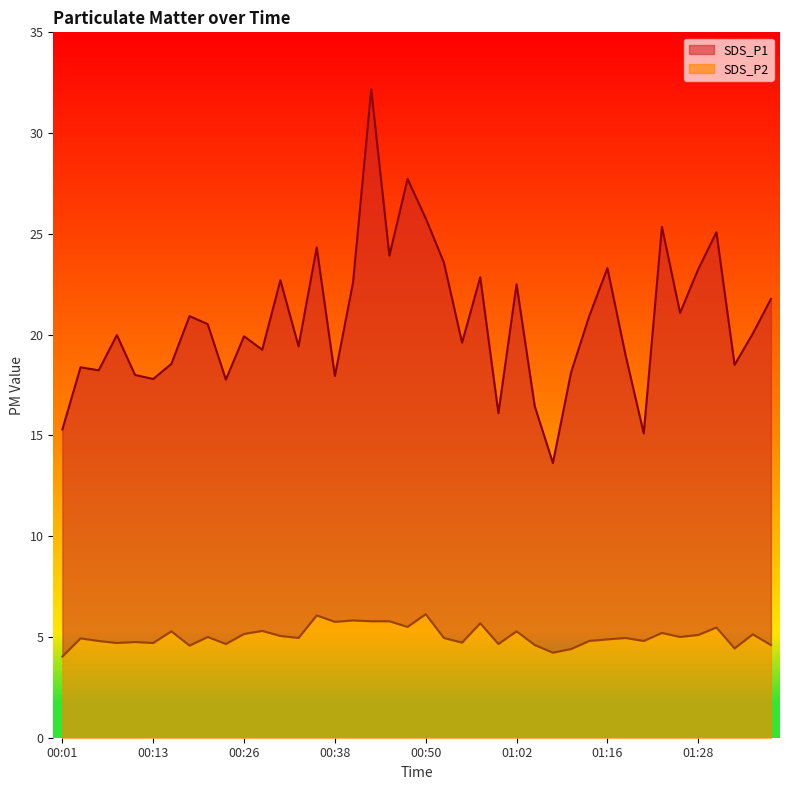

What is the approximate value of SDS_P1 at 01:38?

21.8